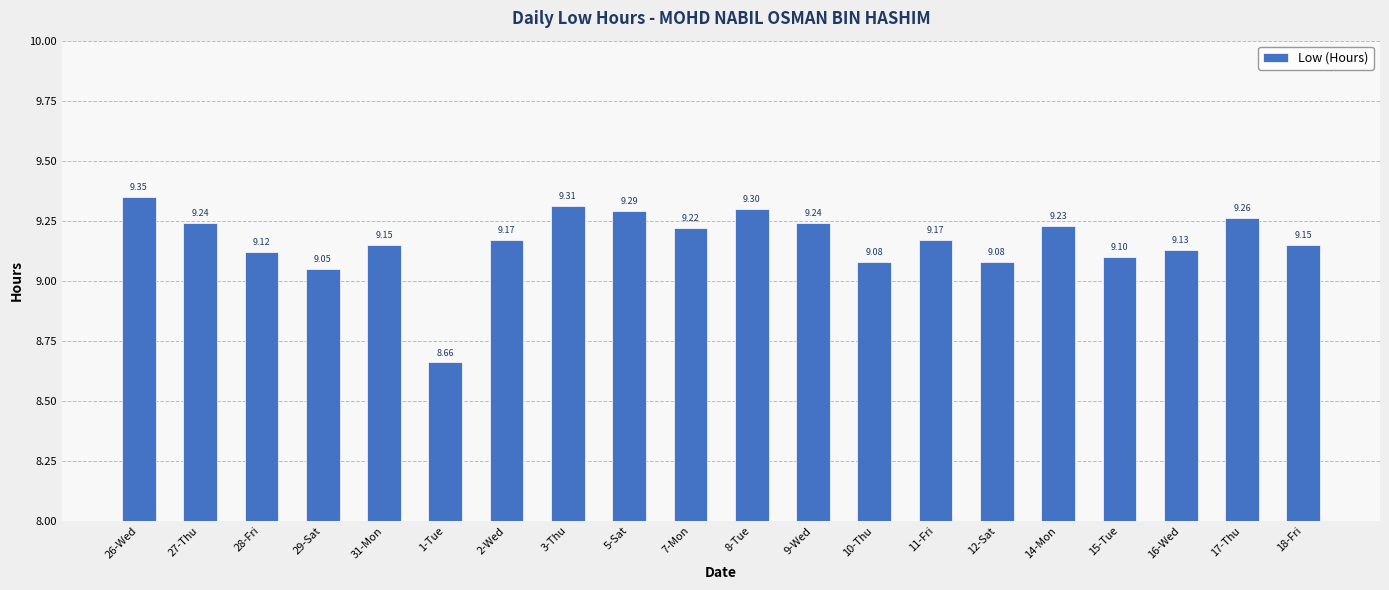

Approximately how many times larger is the value at 26-Wed compared to 31-Mon?

1.0